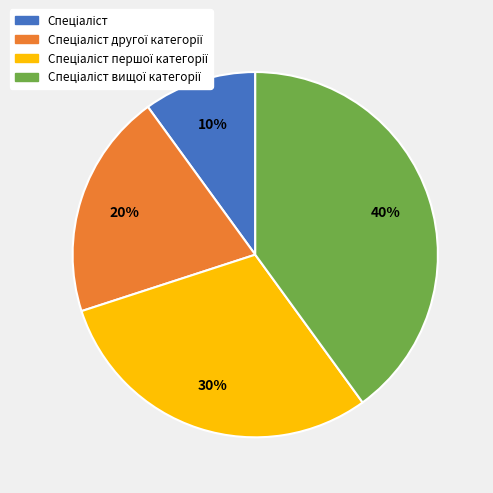

Count the number of slices in the pie.

4